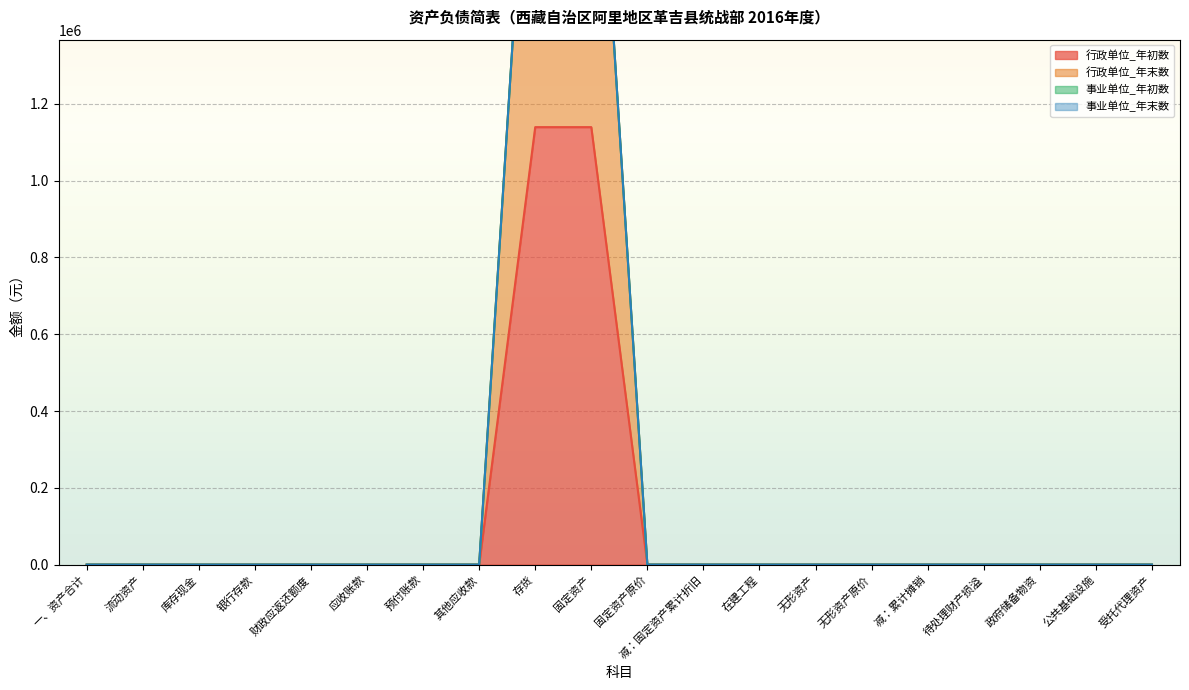

True or false: 行政单位_年初数 has more than 0 points higher than both neighbors.

False